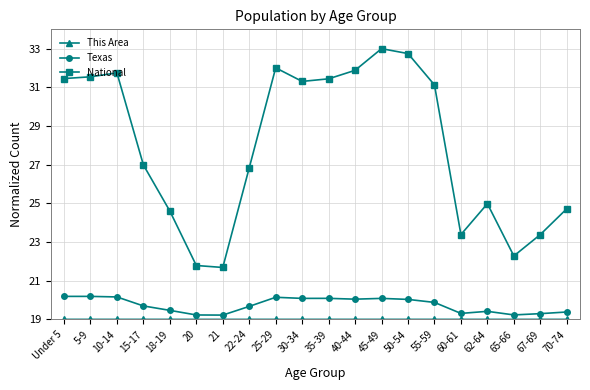

Is it true that National equals 52.4 at 5-9?

False